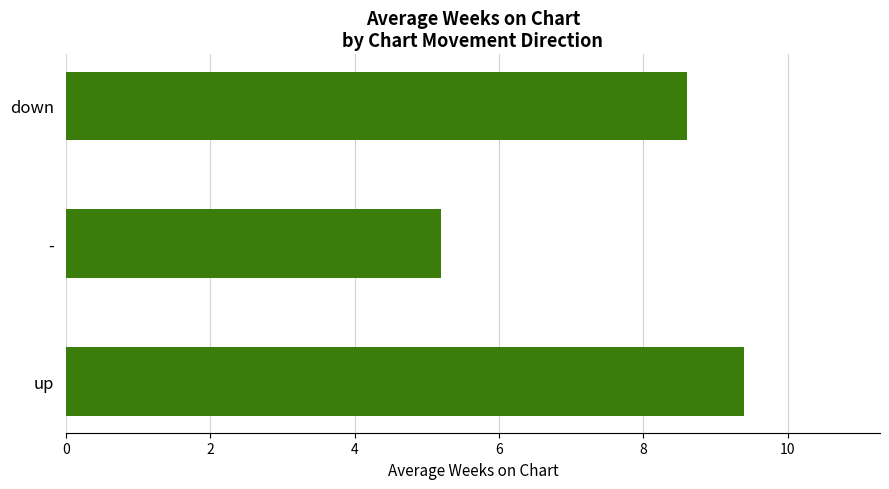

List the labels in order of value, smallest first.

-, down, up